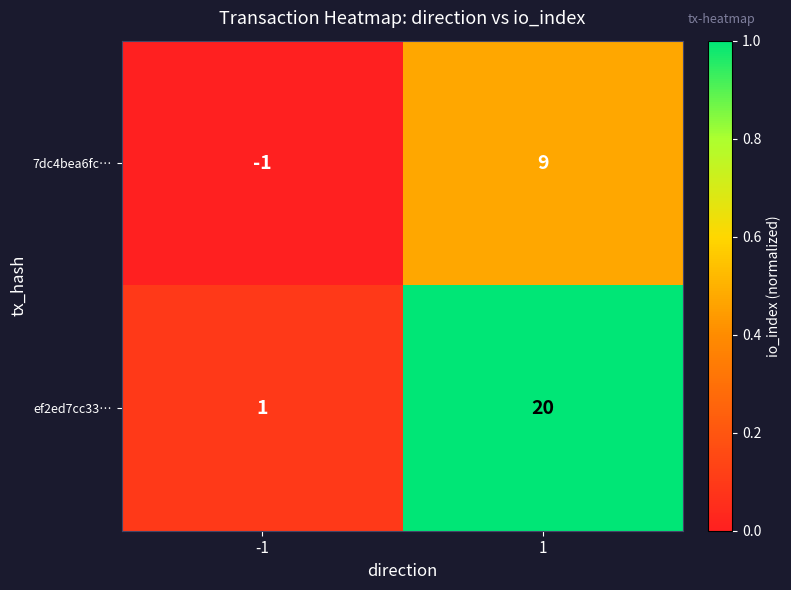

What is the sum of all 7dc4bea6fc… values?

8